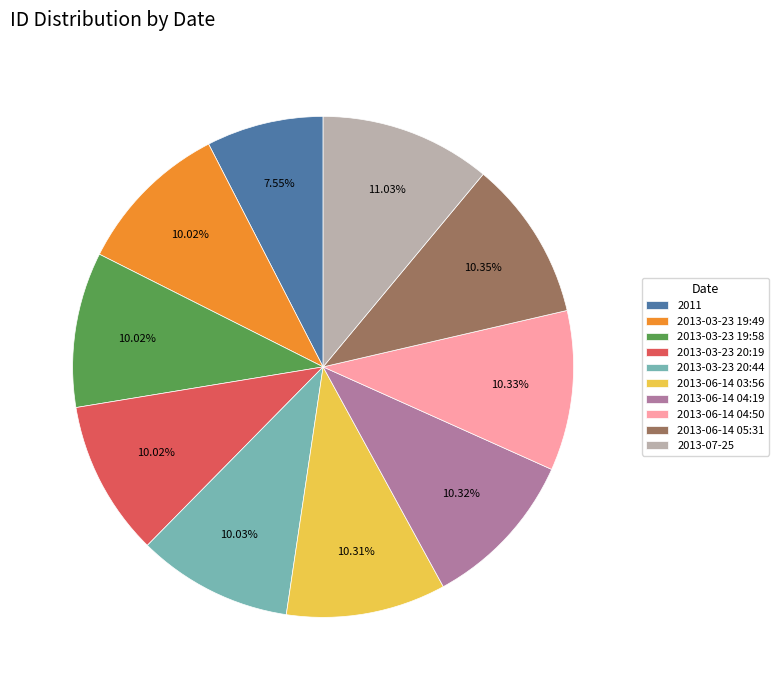

Is 2013-03-23 19:49 the majority of the pie?

No